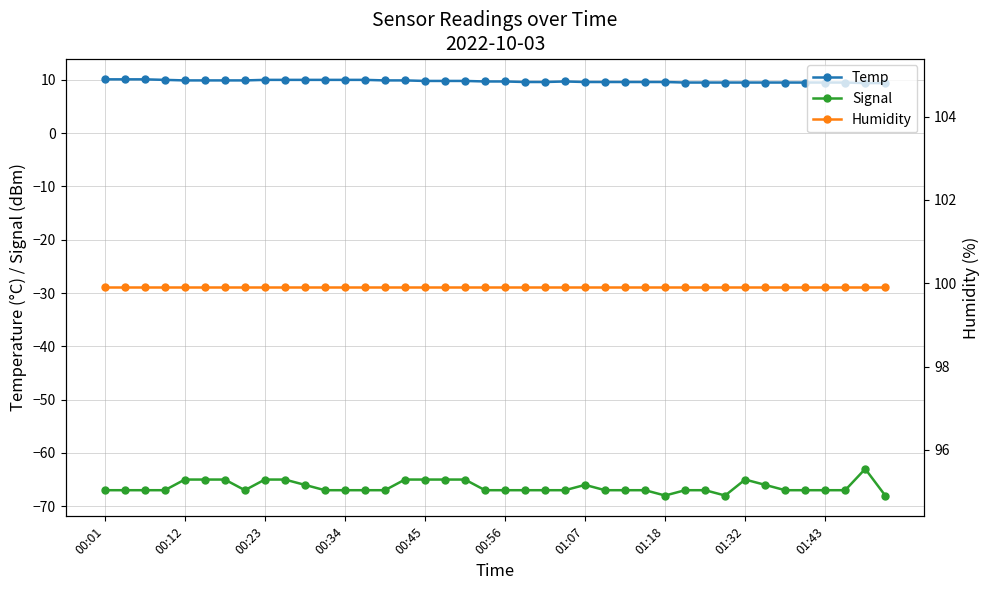

The Humidity series shows 99.9 at 26. True or false?

True